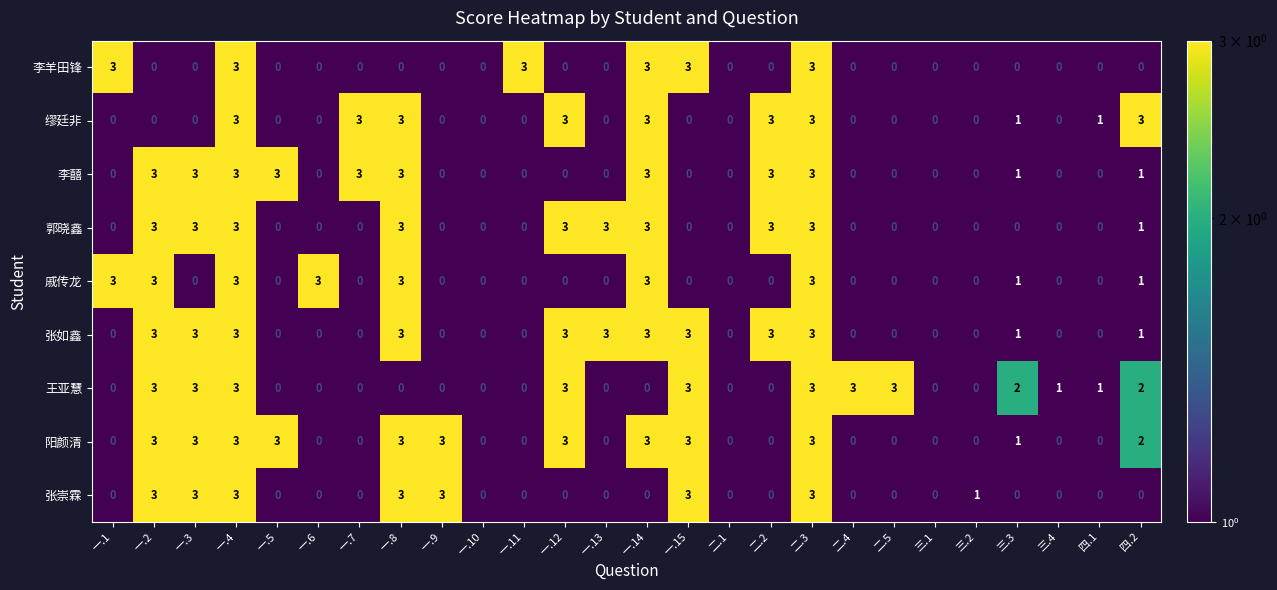

Is the value of 李囍 at 一.5 greater than the value of 缪廷非 at 三.4?

Yes